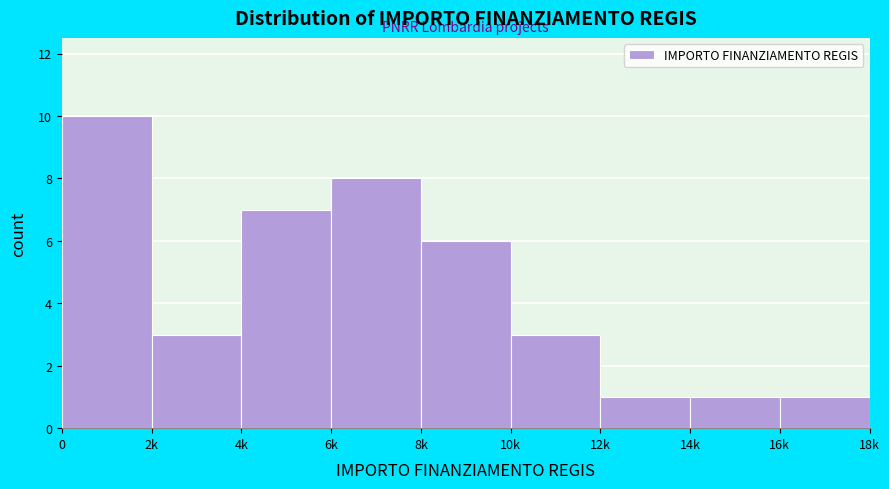

Reading left to right, what are all the values shown in this chart?

0=10	2k=3	4k=7	6k=8	8k=6	10k=3	12k=1	14k=1	16k=1